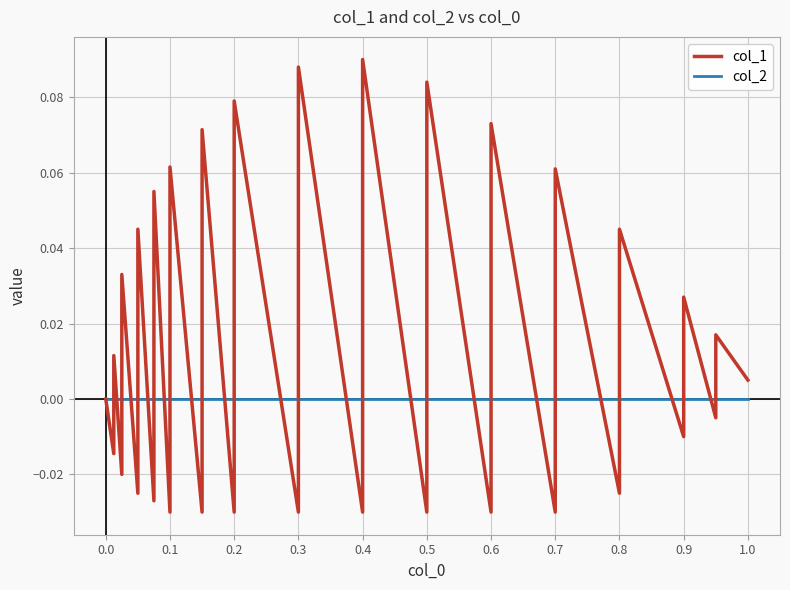

True or false: col_2 and col_1 cross at least once.

True